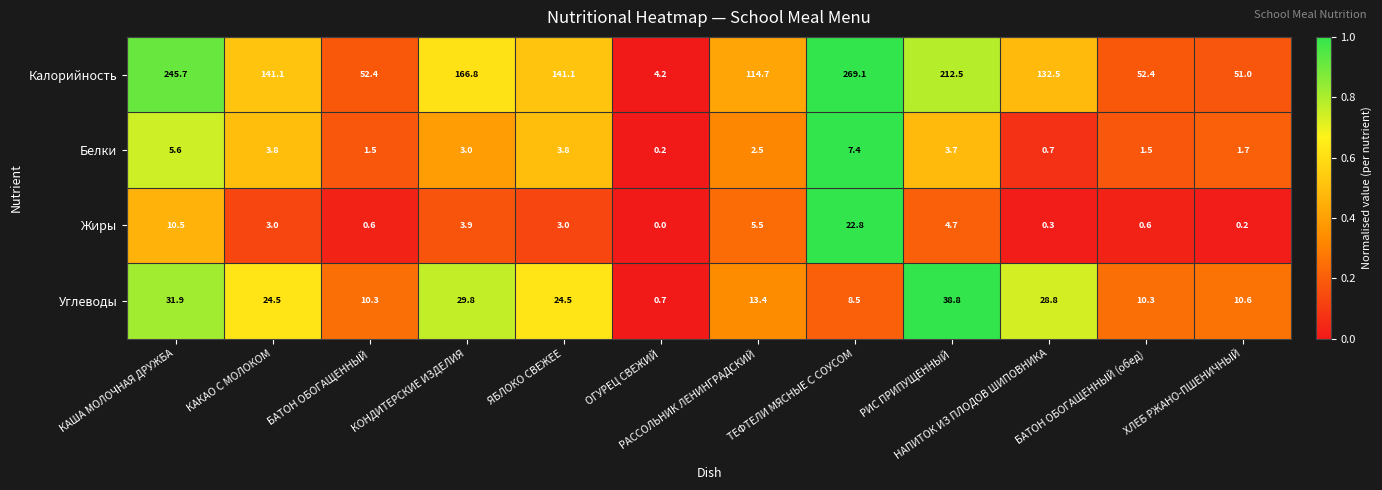

Which series has the largest range (max minus min)?

Калорийность